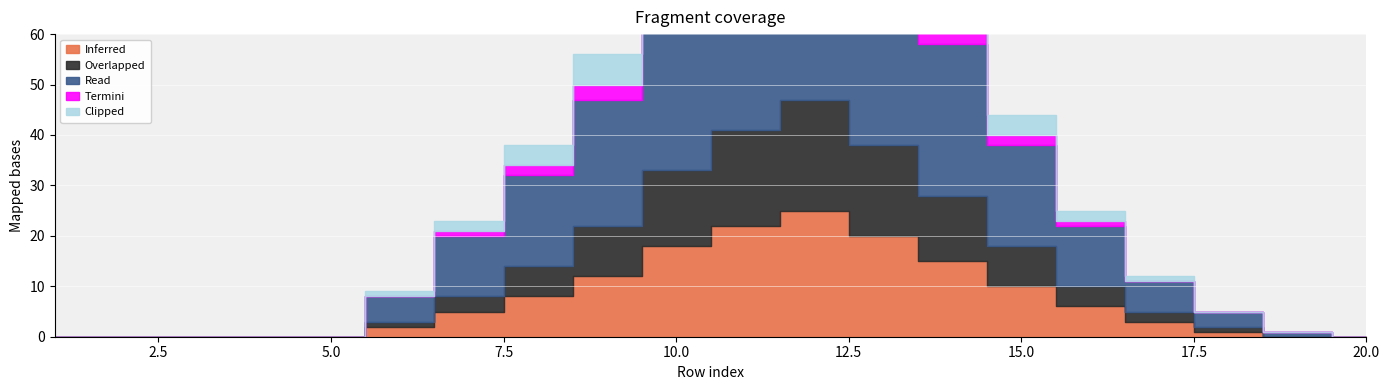

What is the difference between the highest and lowest values at 19?

1